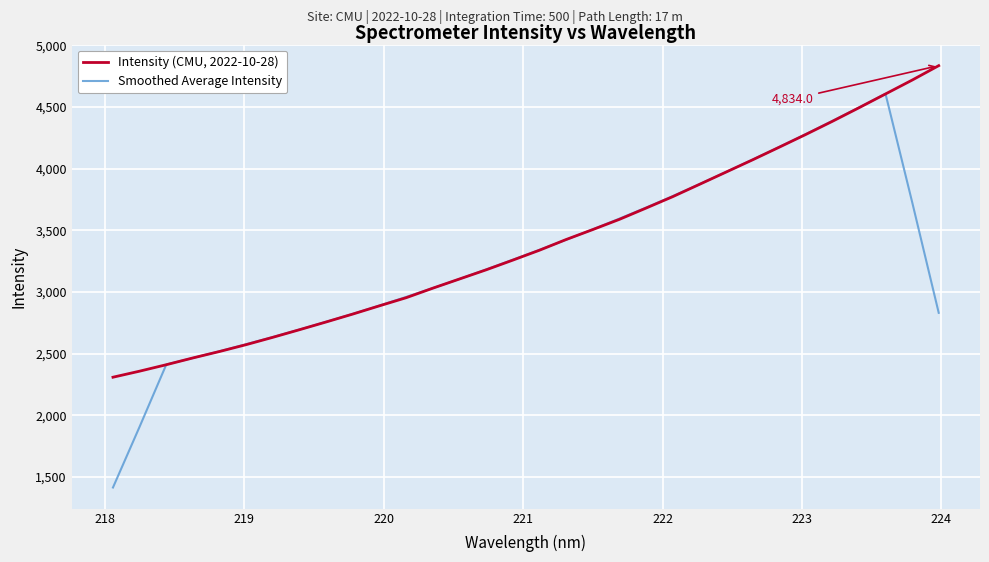

Which series has the widest spread of values?

Smoothed Average Intensity